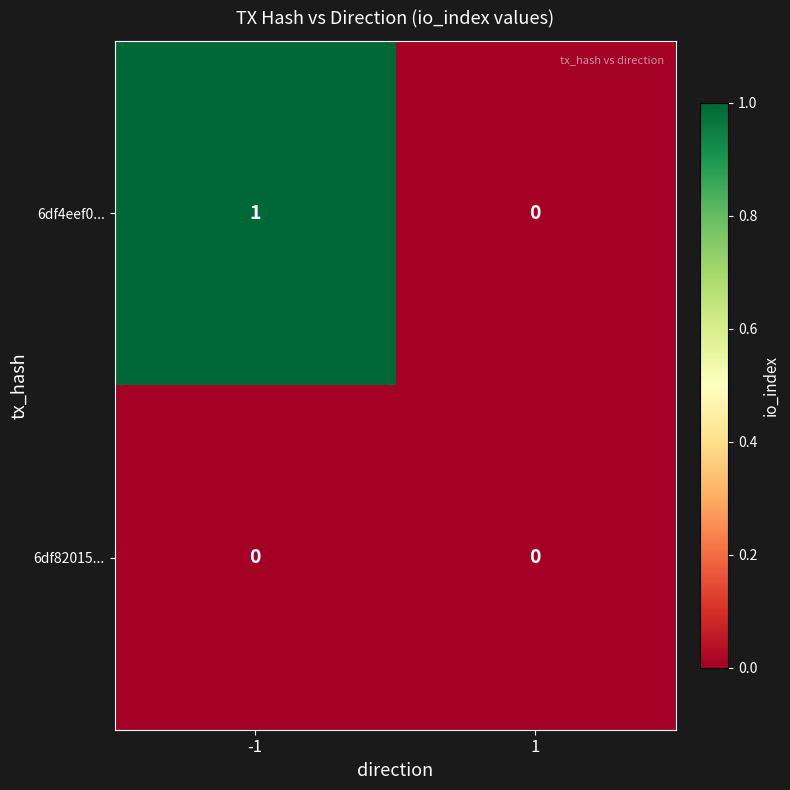

Rank the series by their maximum value, from lowest to highest.

6df82015..., 6df4eef0...